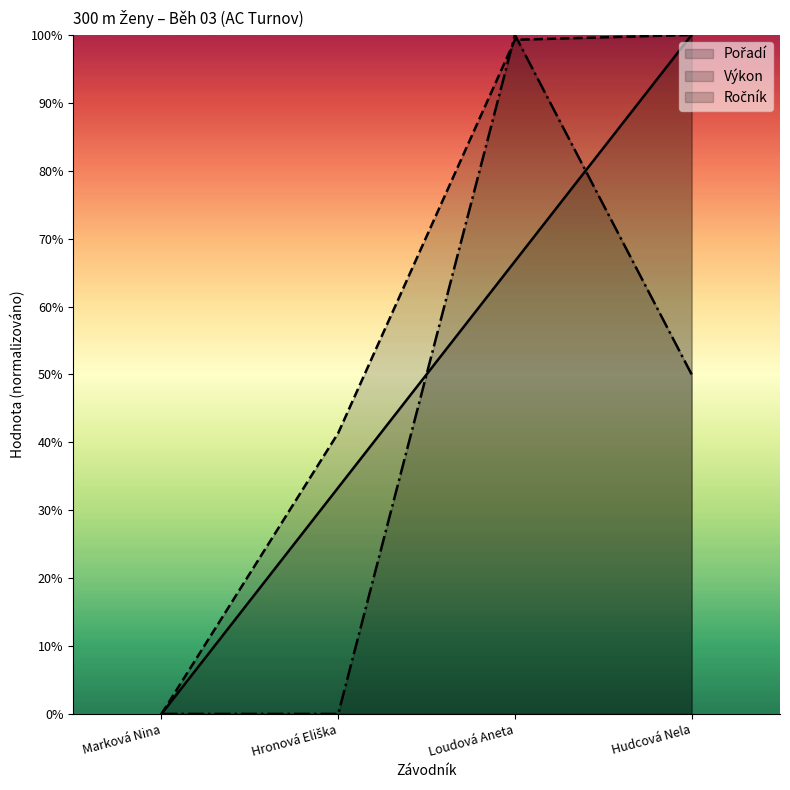

Which label corresponds to the smallest value in the chart?

Marková Nina